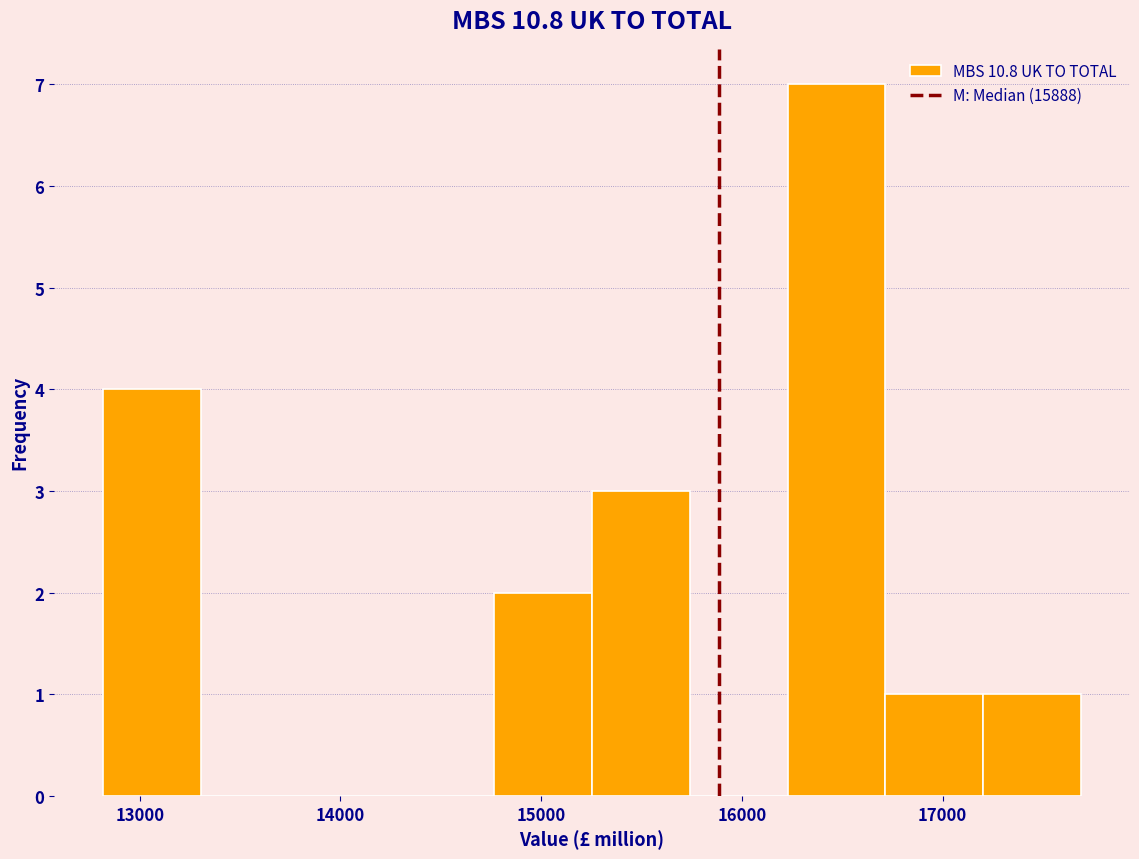

How tall is the bar that spans 12800 to 13300 on the x-axis? Neither the bar edges nor the heights are printed on the chart, so give them approximately, as read against the axes.

4